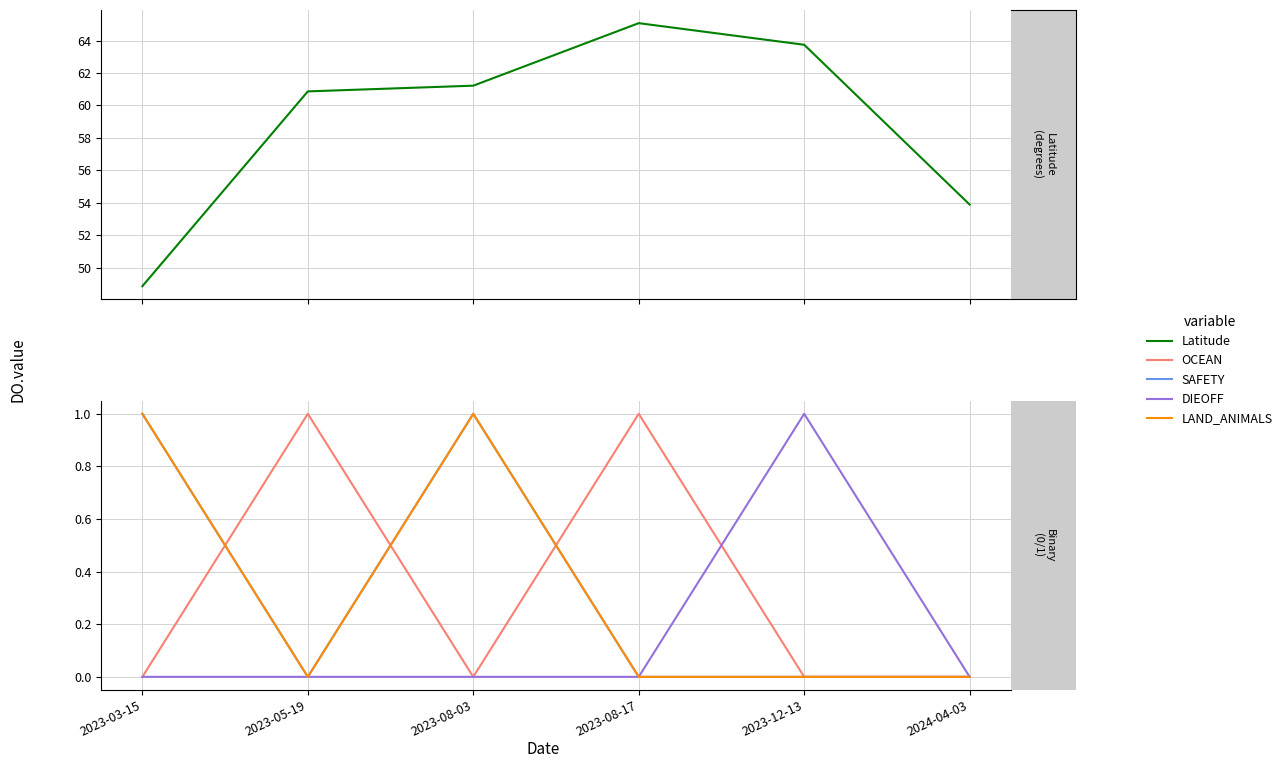

True or false: OCEAN has more than 0 interior local peaks.

True